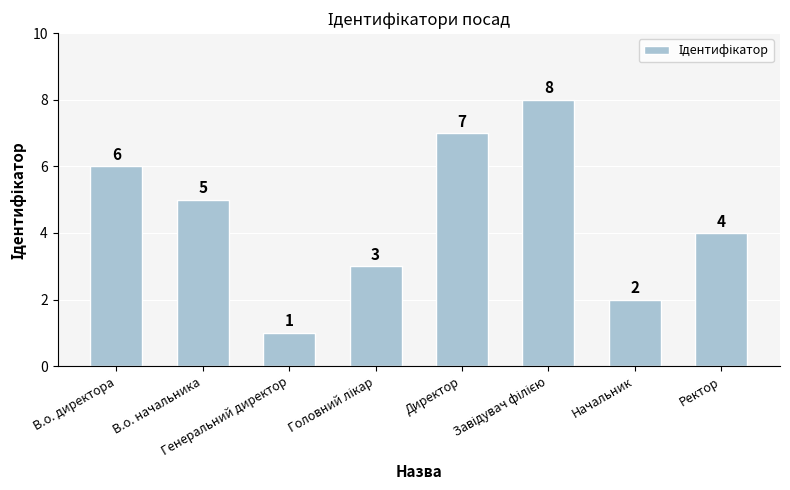

What is the value of the 5th bar from the left?

7